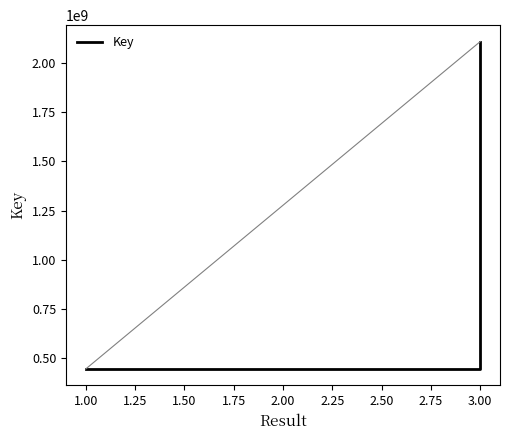

Is it true that the value at 3.00 is 2953717677?

False